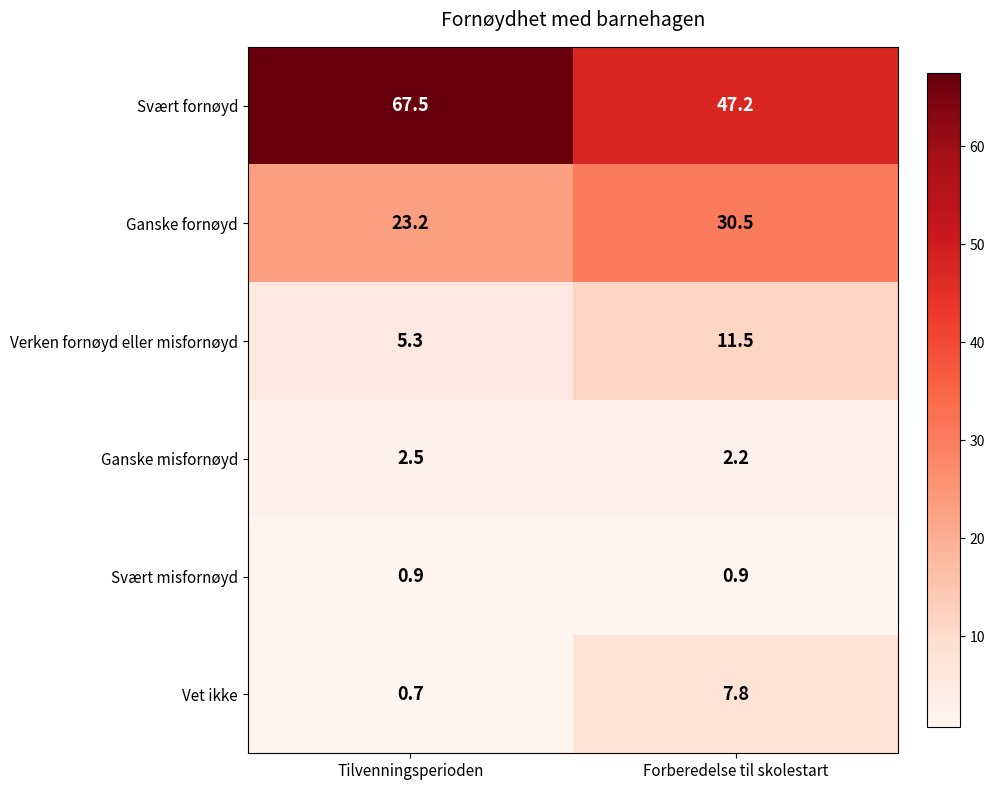

How many values in the Verken fornøyd eller misfornøyd series exceed 11?

1